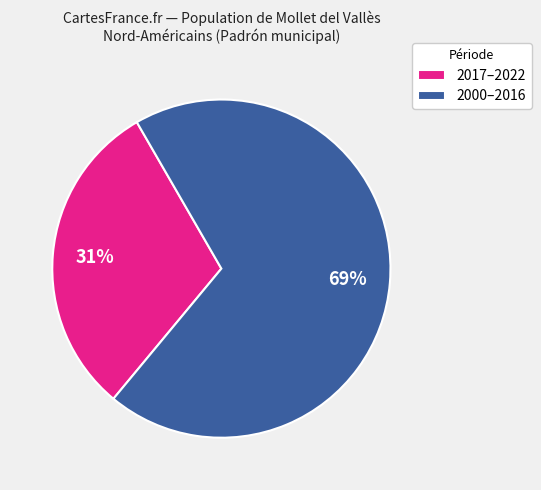

To the nearest percent, what is the average slice percentage?

50%